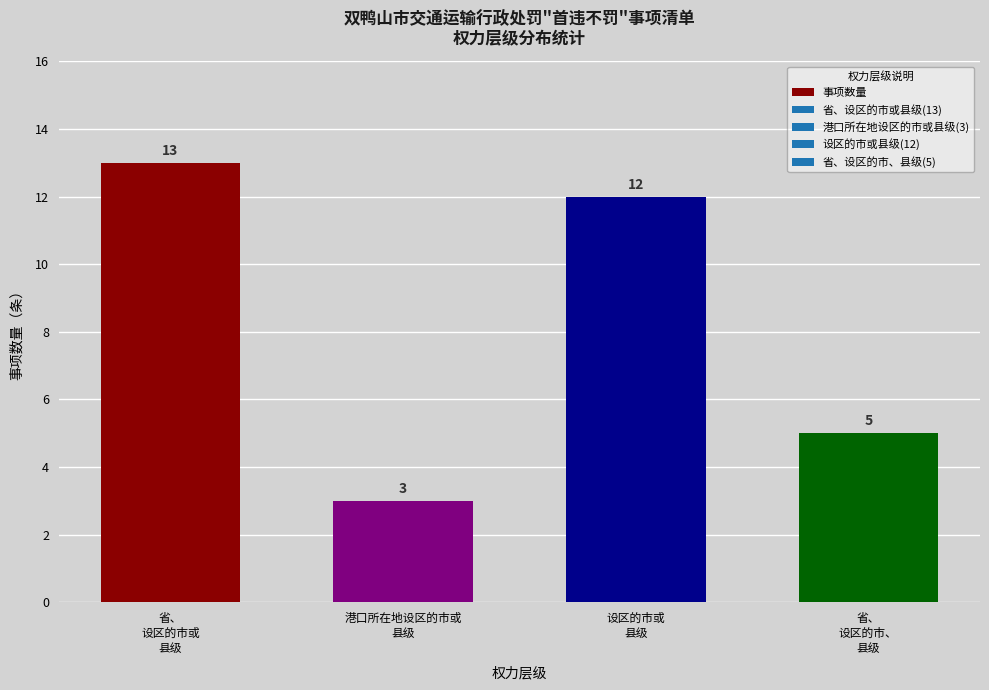

At which label is the value closest to 8?

省、
设区的市、
县级